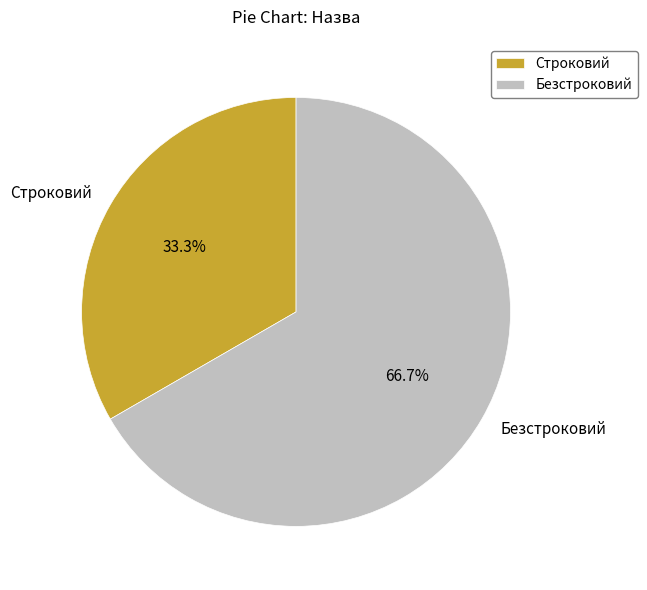

To the nearest percent, what is the difference between the Безстроковий and Строковий slice percentages?

33%